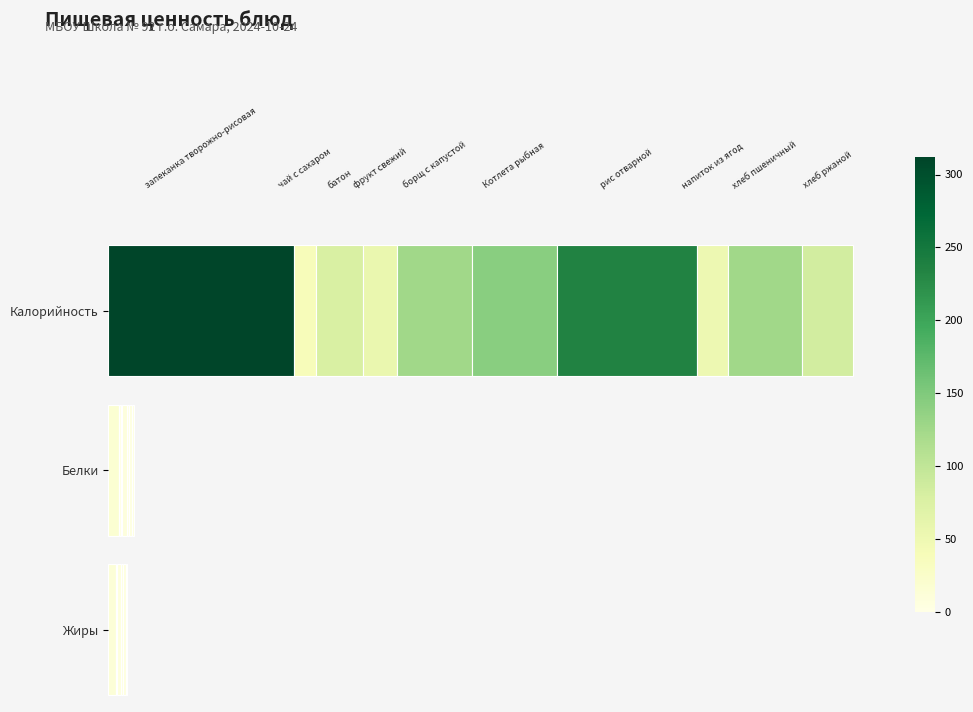

How many data points in Жиры are less than 1?

4